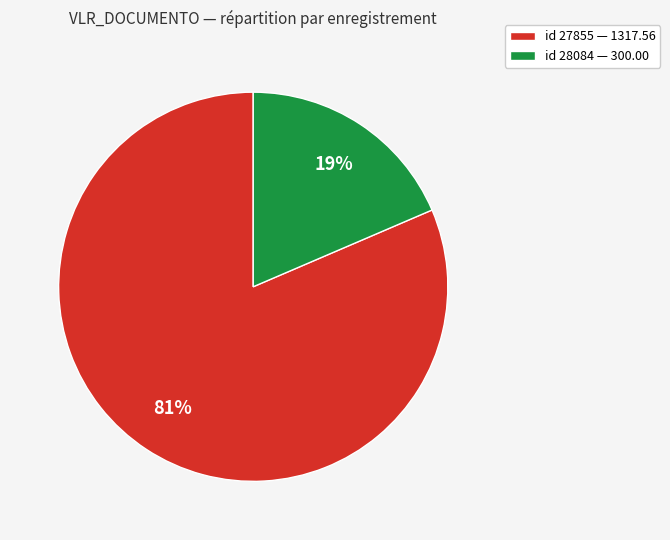

Which slice is the largest?

id 27855 — 1317.56